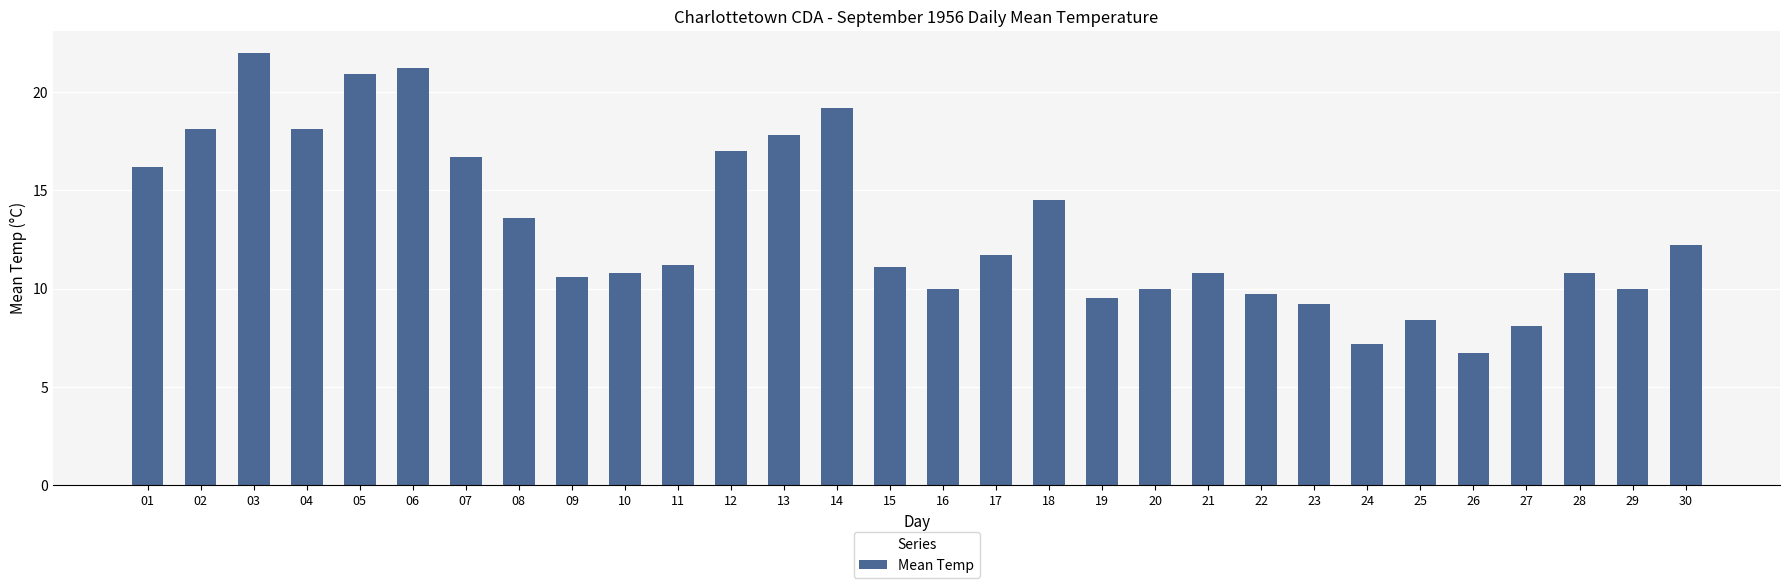

What is the average value?

13.1